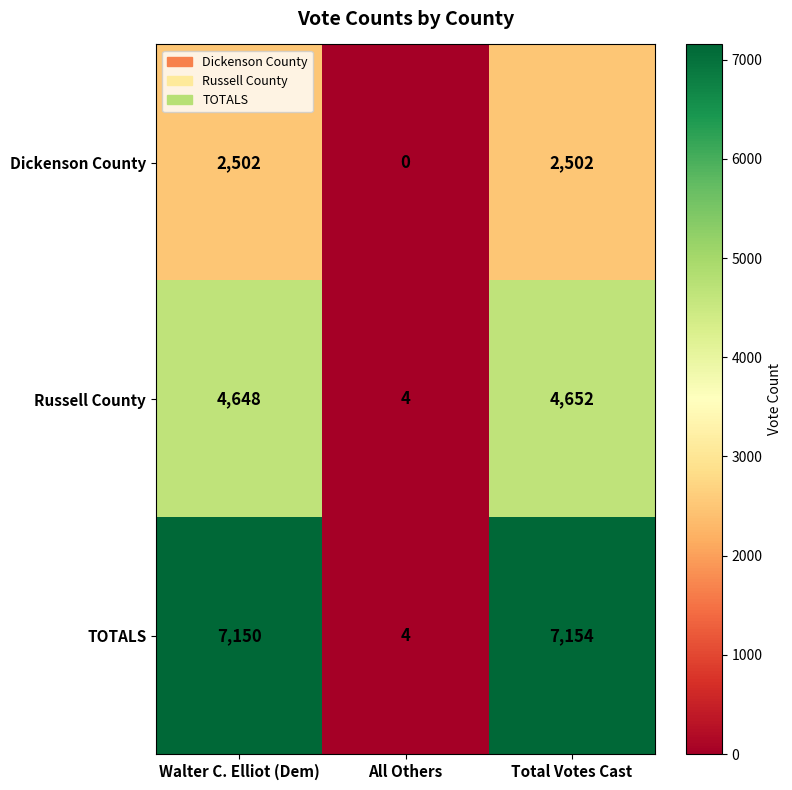

What is the sum of the Russell County values at All Others and Total Votes Cast?

4656